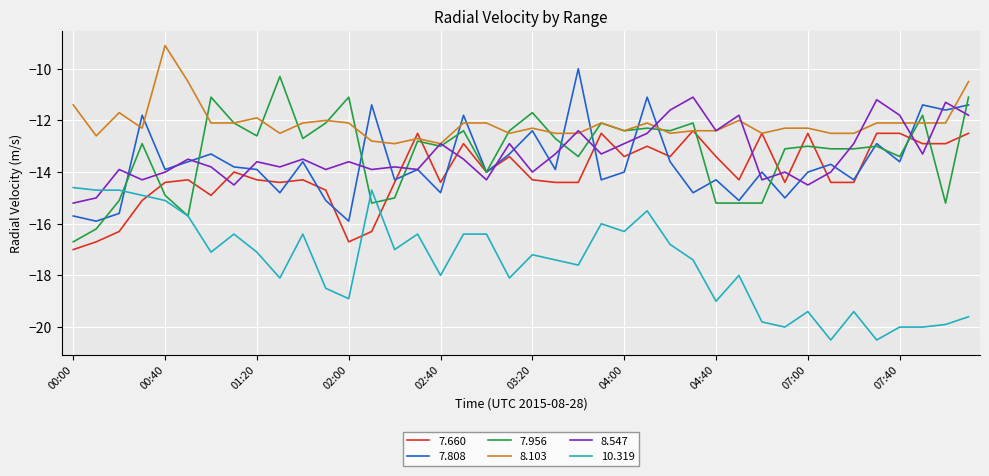

Which series has the largest total across all categories?

8.103